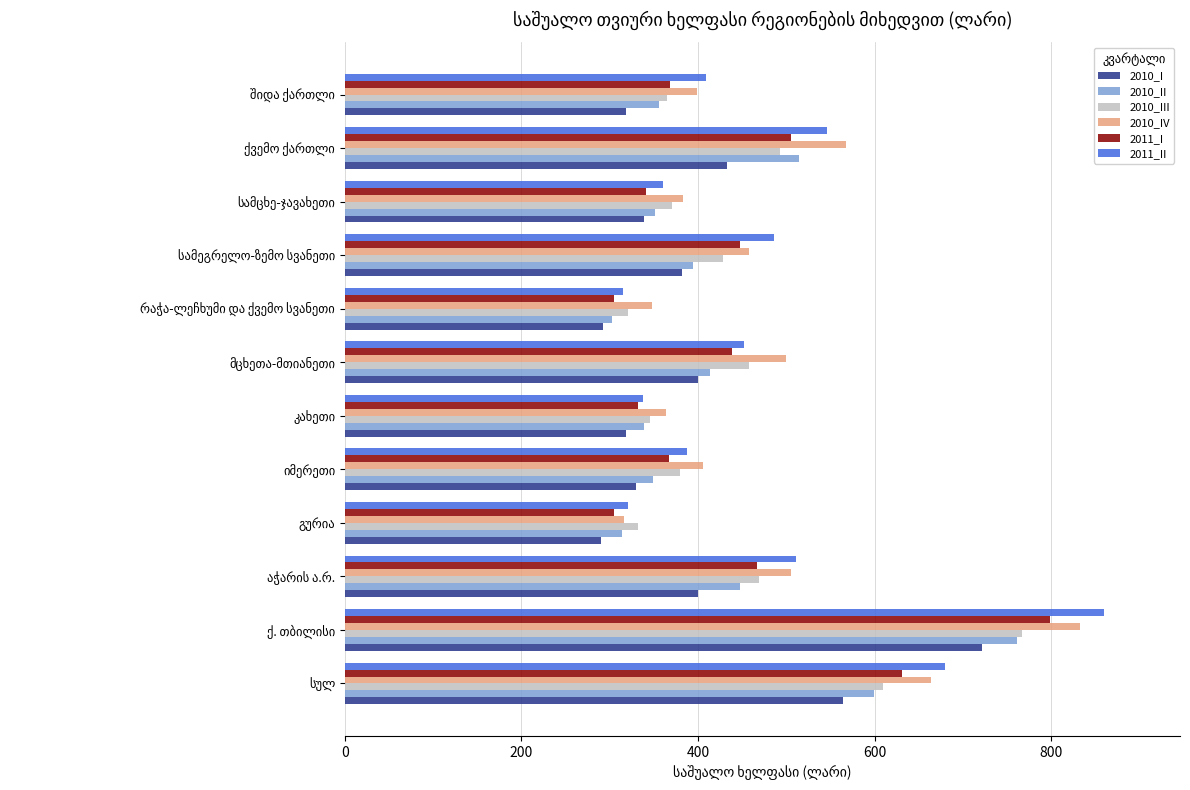

What is the lowest value of the 2010_IV series?

315.8